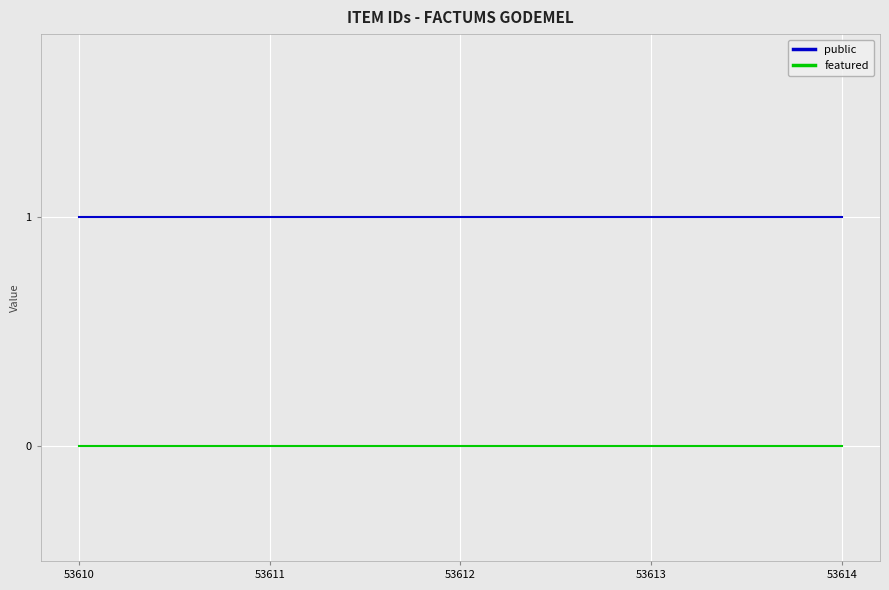

True or false: featured and public cross at least once.

False